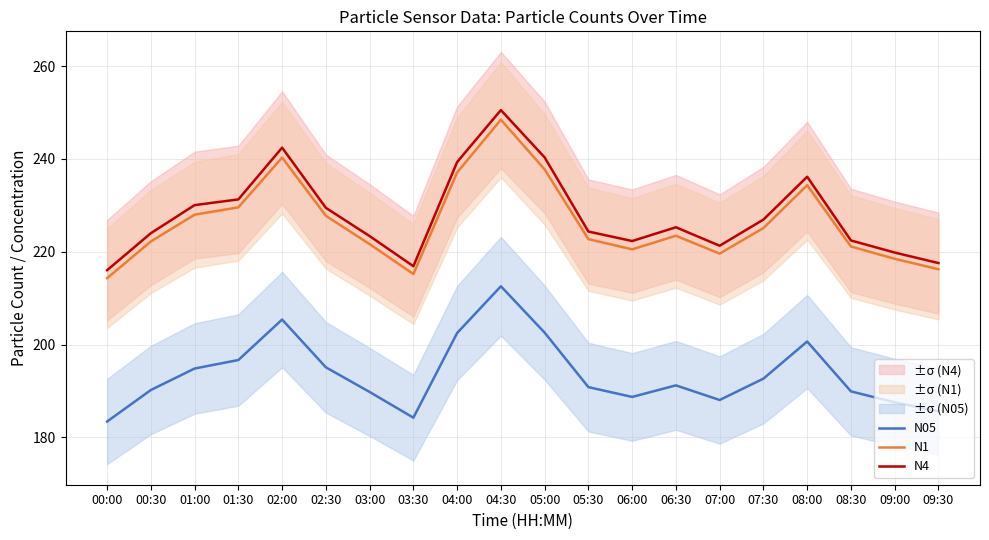

What is the sum of all N1 values?

4523.9